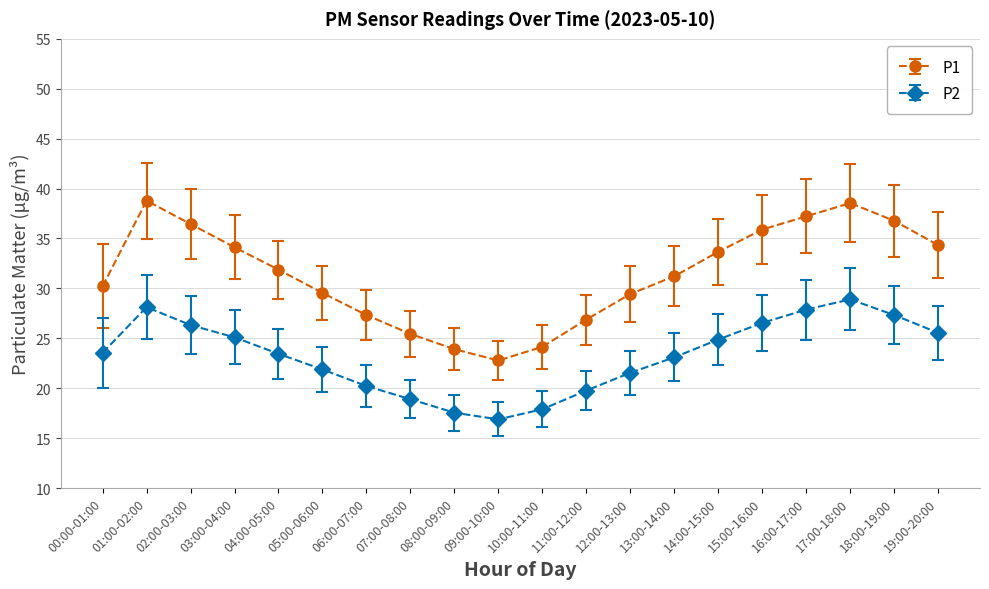

Which series has the largest range (max minus min)?

P1